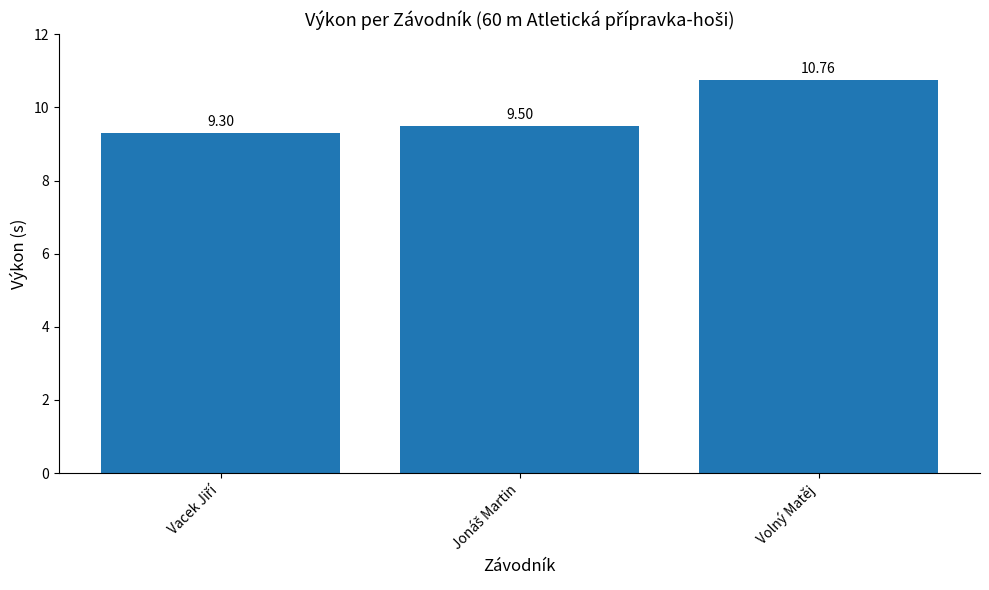

What is the average value?

9.9